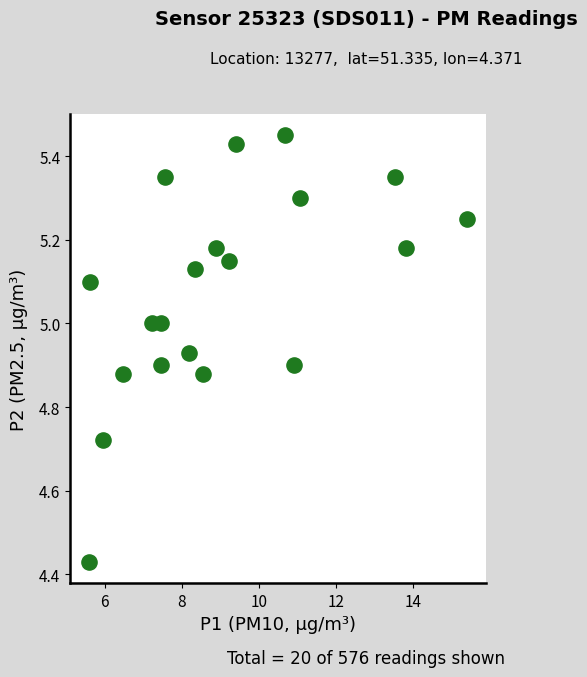

What is the range of X values (max minus min)?

9.8